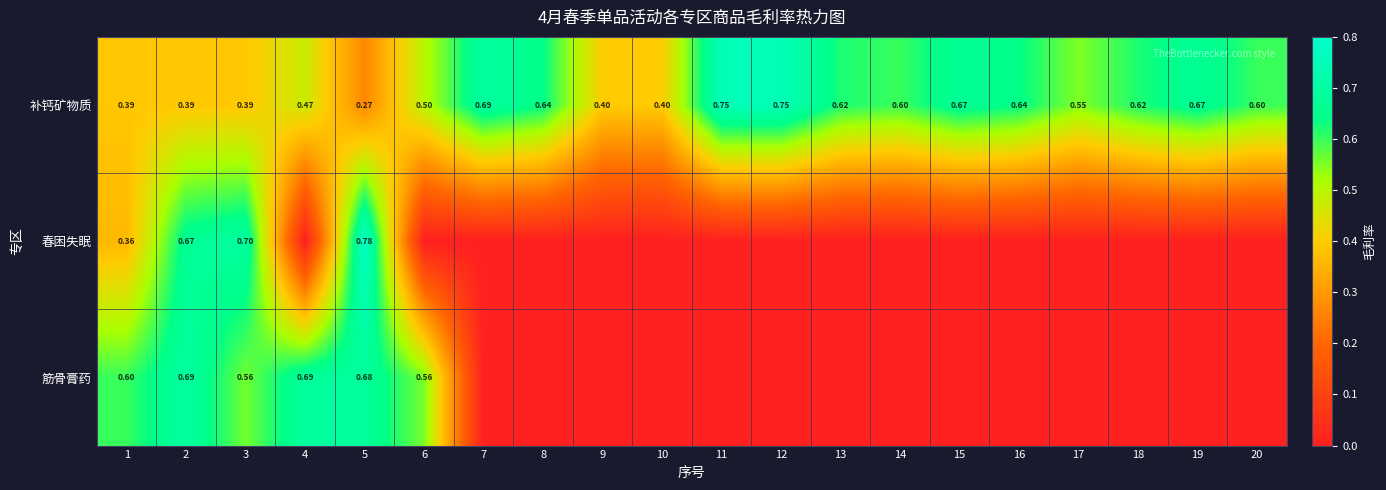

Is the value of 补钙矿物质 at 18 greater than the value of 筋骨膏药 at 4?

No